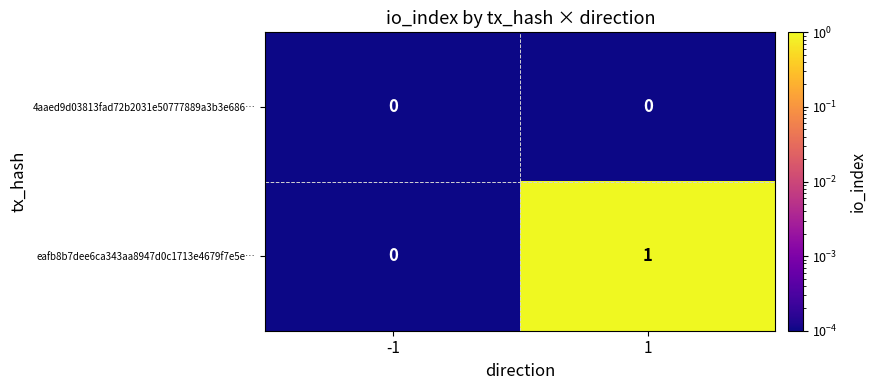

What is the maximum value shown in the chart?

1